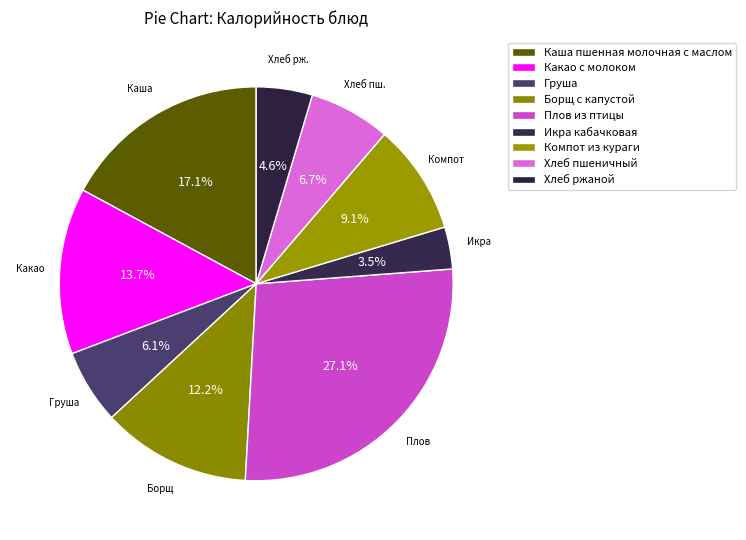

To the nearest percent, what is the difference between the largest and smallest slice percentages?

24%